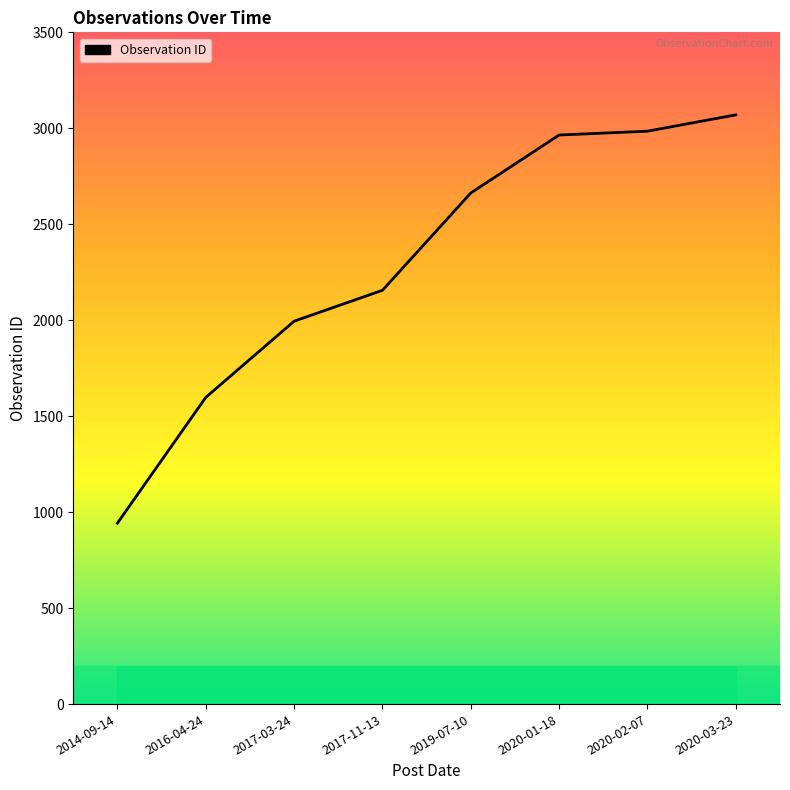

The value at 2020-03-23 is 3070. True or false?

True